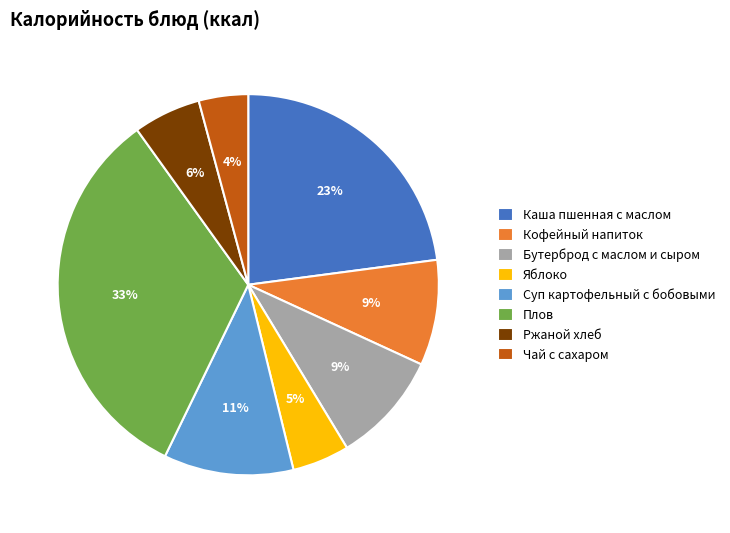

True or false: Кофейный напиток accounts for 9% of the total.

True